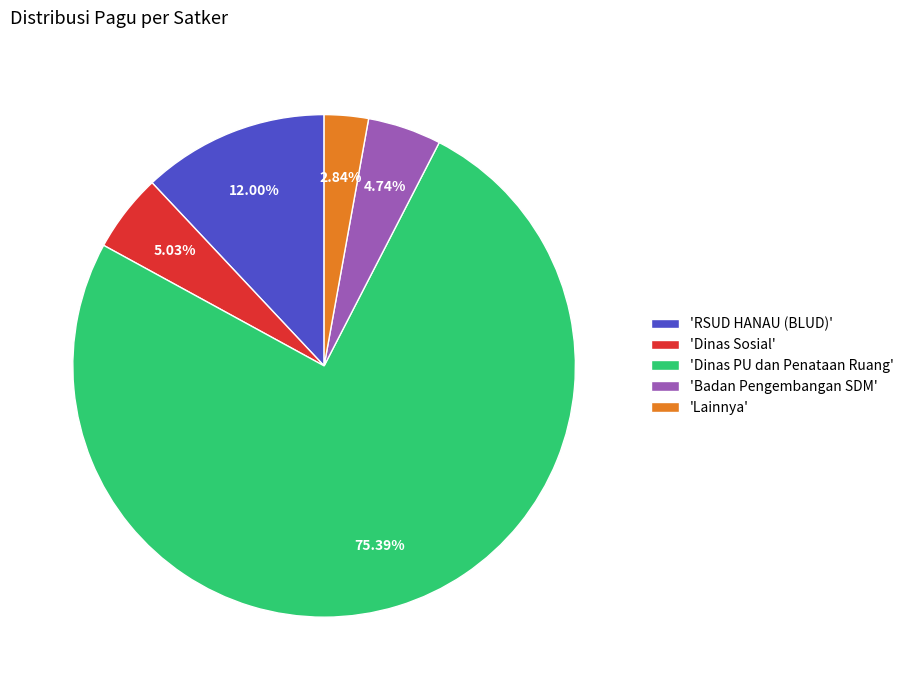

Which has a higher value, 'RSUD HANAU (BLUD)' or 'Dinas Sosial'?

'RSUD HANAU (BLUD)'